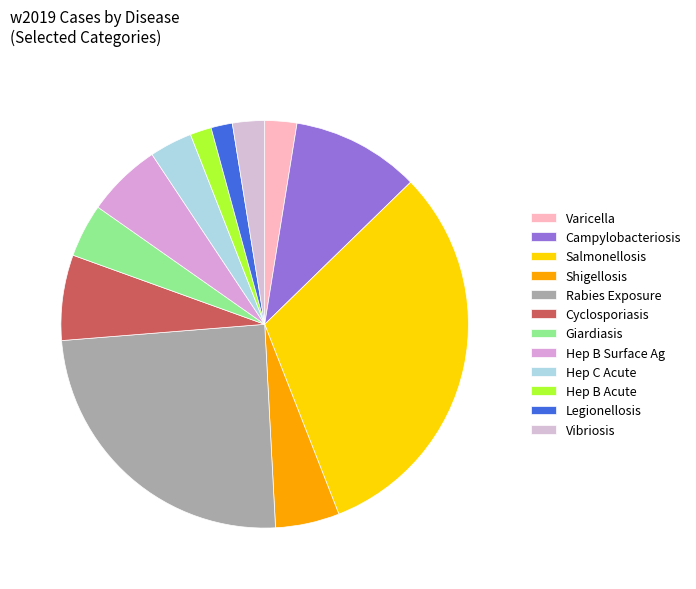

Rank the categories by value from lowest to highest.

Hepatitis B, Acute, Legionellosis, Varicella (Chickenpox), Vibriosis, Hepatitis C, Acute, Giardiasis, Acute, Shigellosis, Hepatitis B, Surface Antigen, Cyclosporiasis, Campylobacteriosis, Rabies, Possible Exposure, Salmonellosis